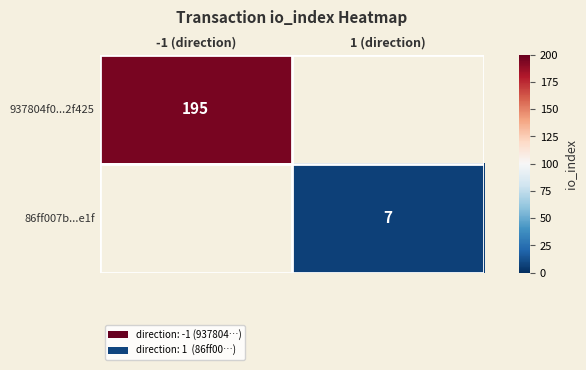

The value of 937804f0...2f425 at -1 (direction) is 106. True or false?

False